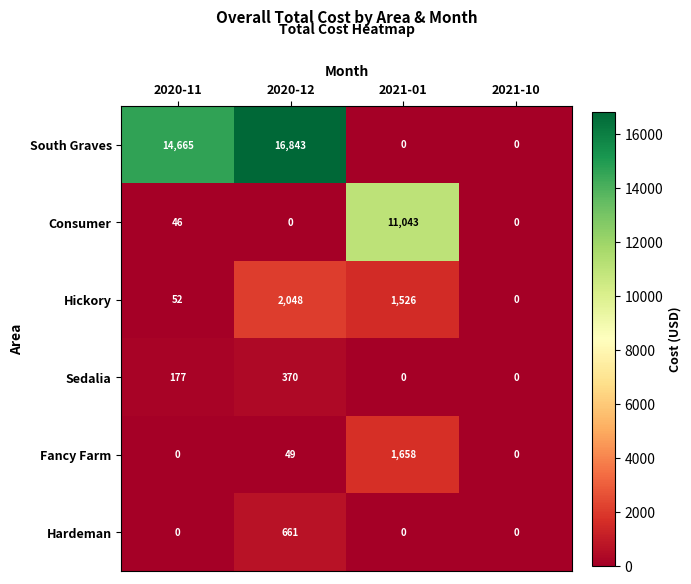

Which category has the highest value across all series?

2020-12